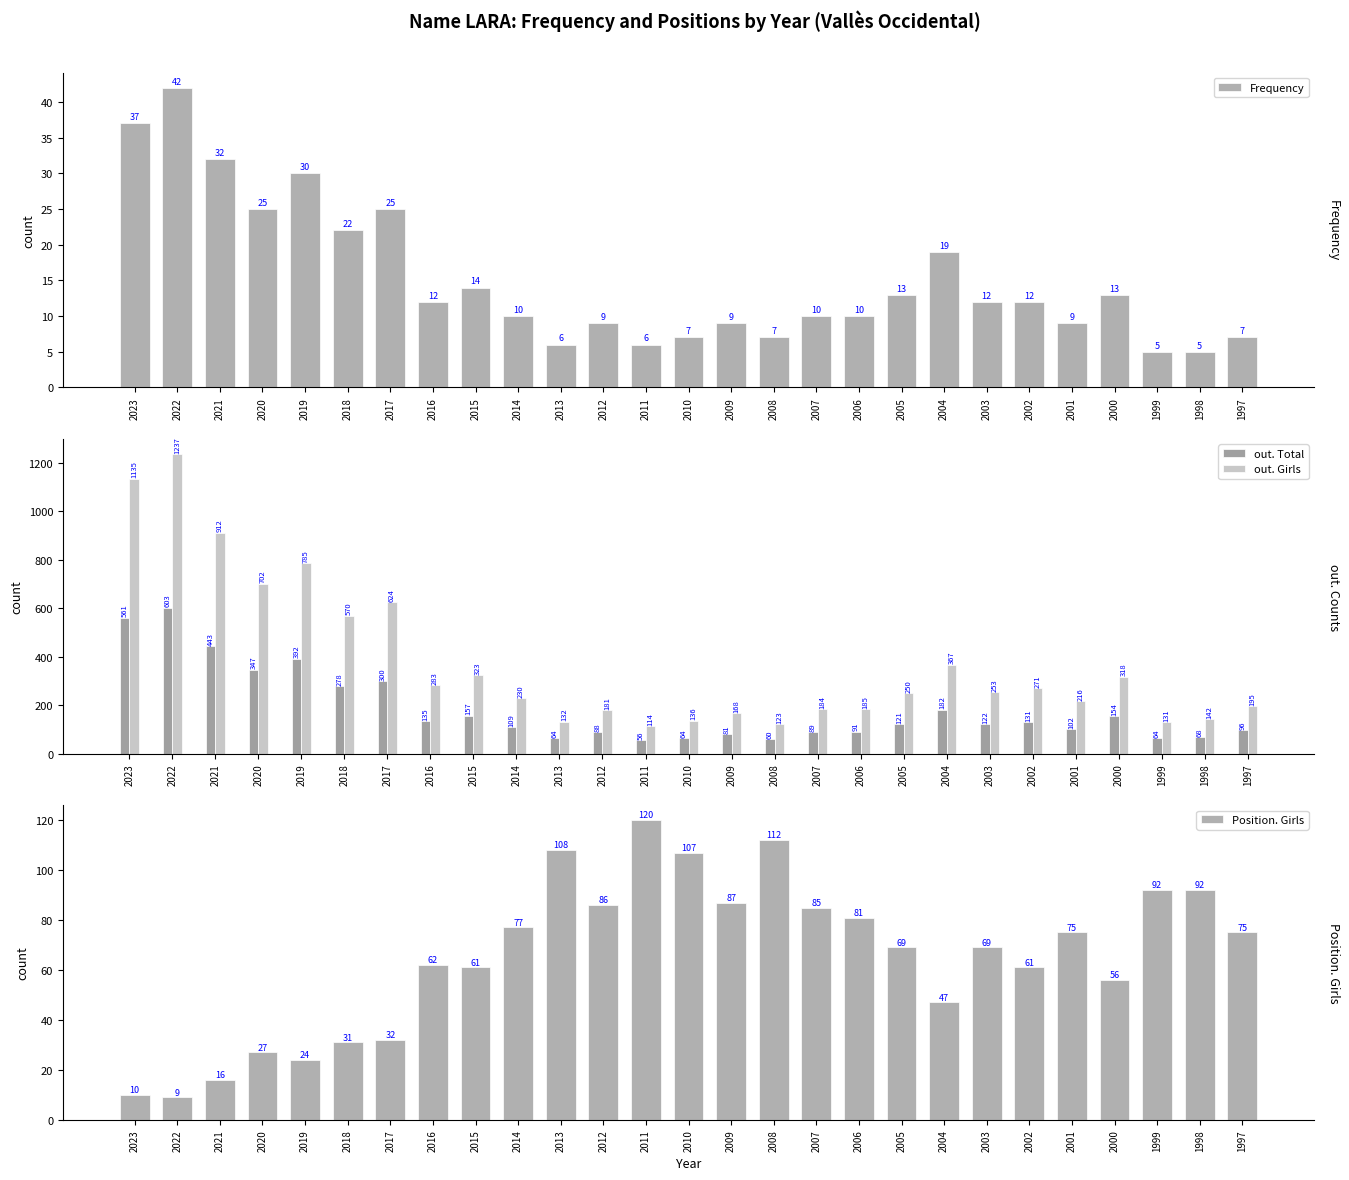

How many bars are there in total?

108